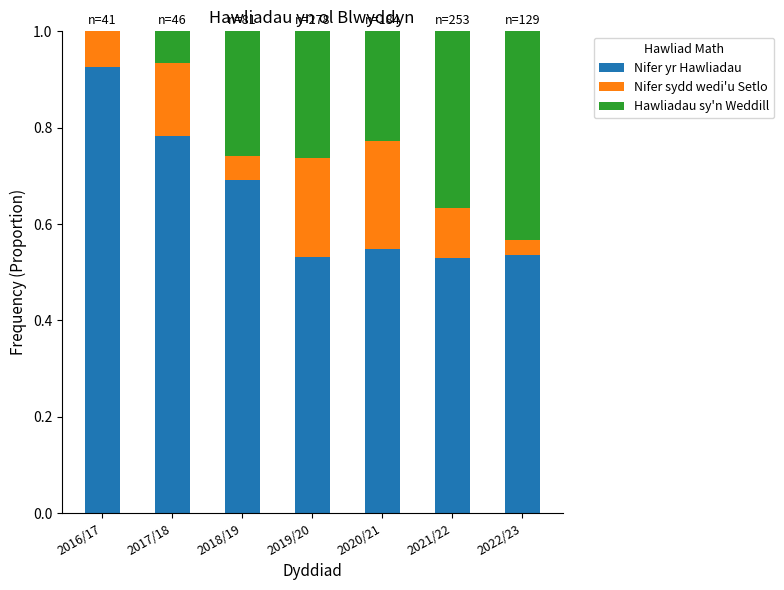

What is the total value across all series at 2017/18?

1.0